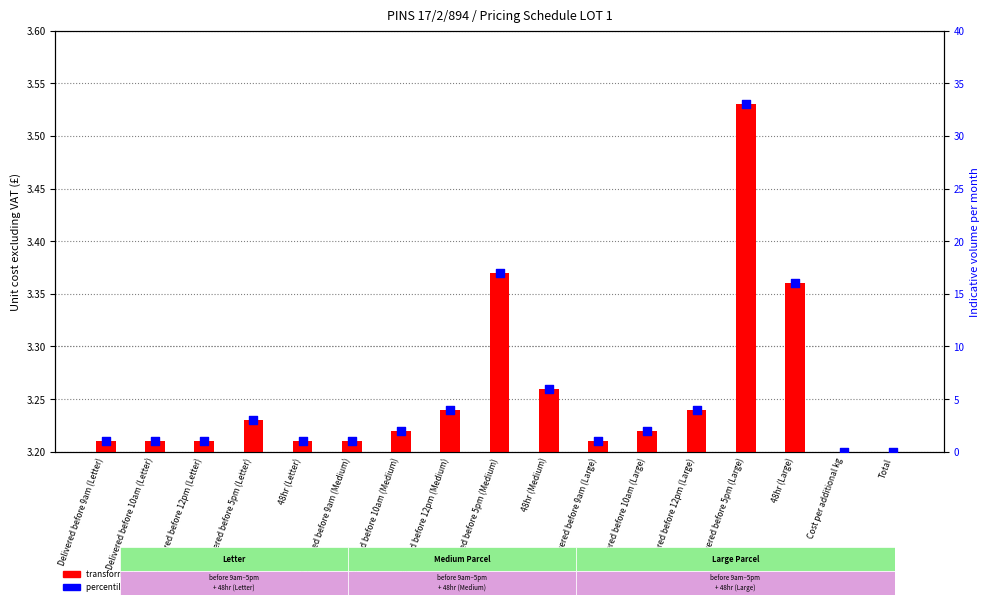

Which series has the largest total across all categories?

percentile rank within the sample